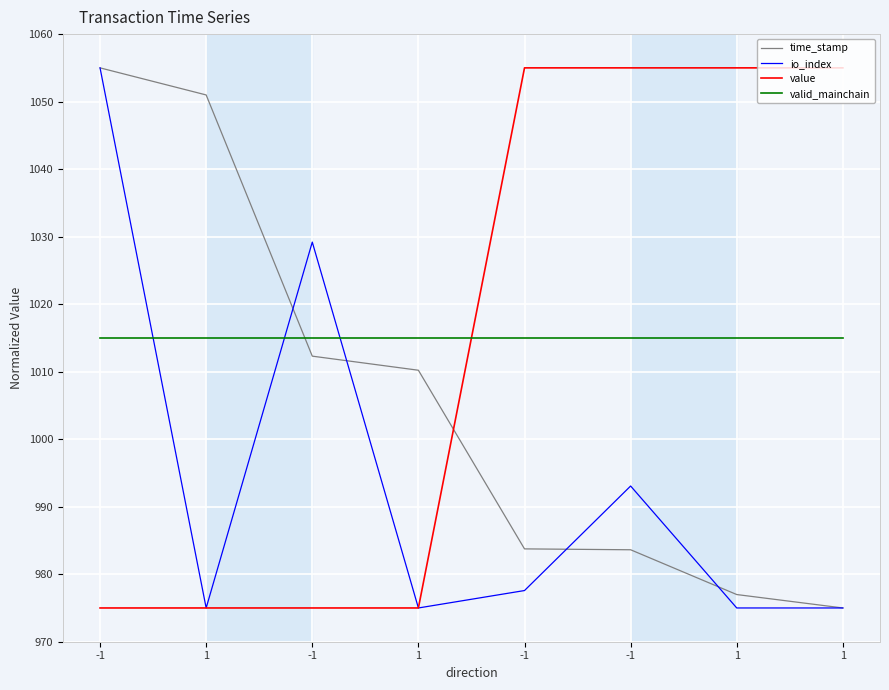

At how many categories does at least one series exceed 1004?

8